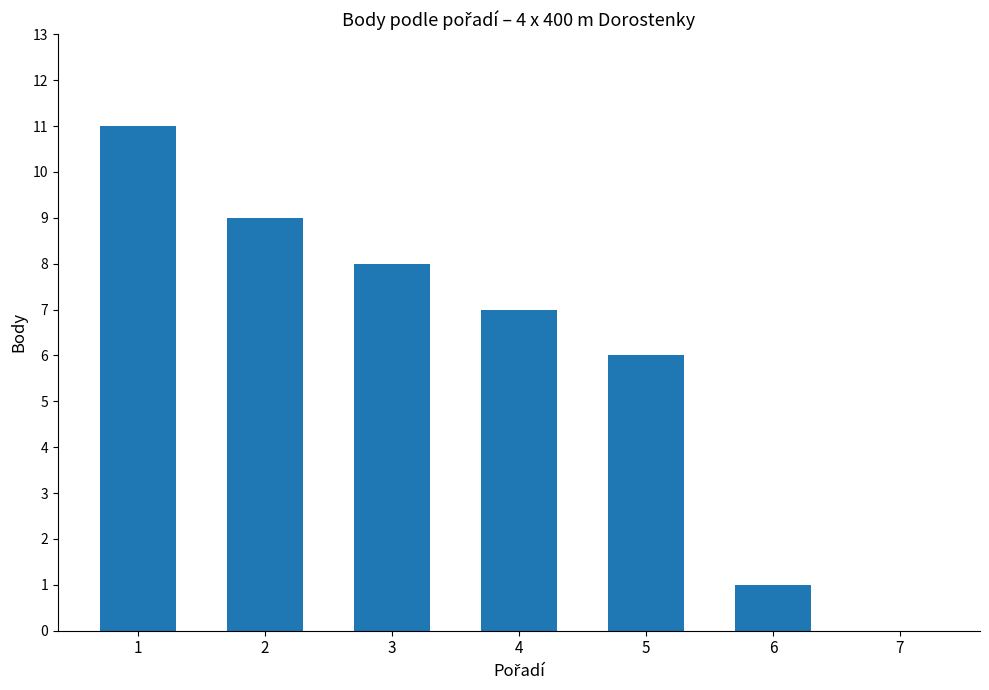

What is the sum of all values?

42